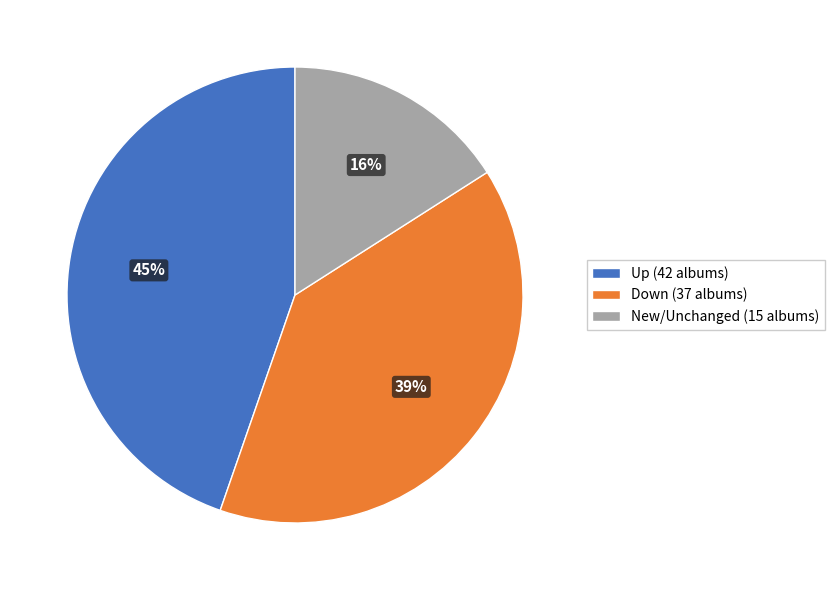

How many slices are in this pie chart?

3